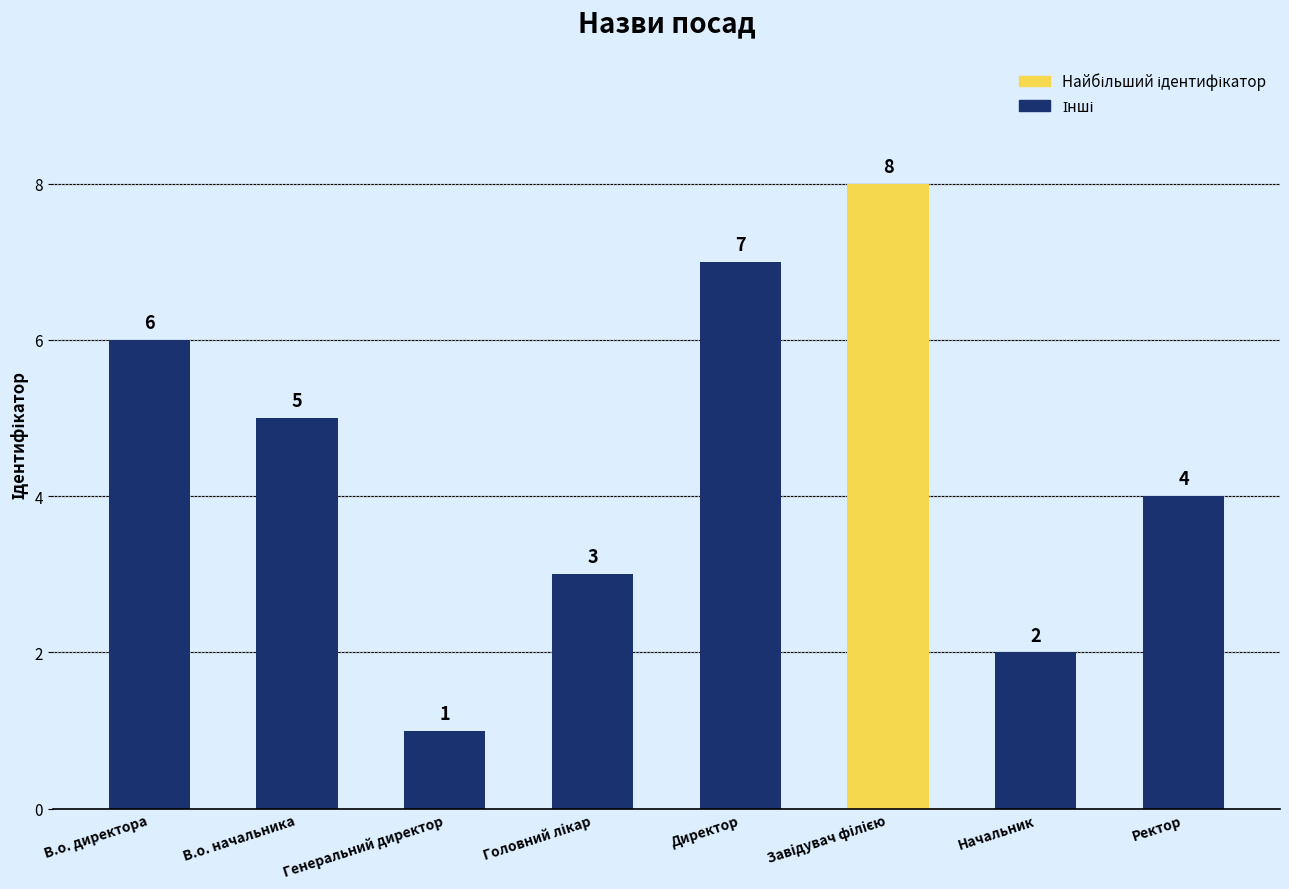

Where is the data nearest to the value 4?

Ректор